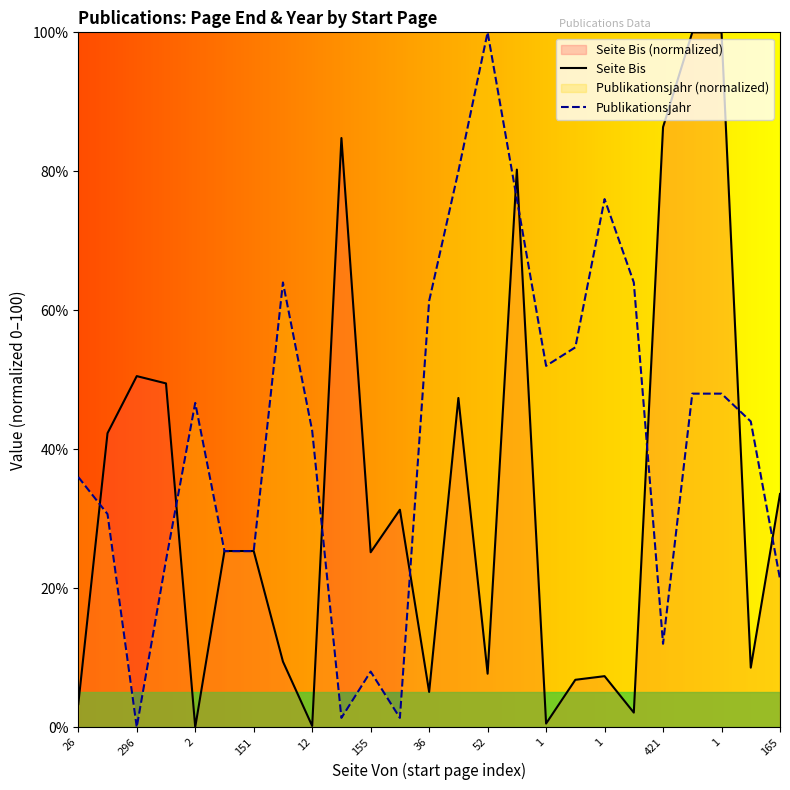

The value of Publikationsjahr at 1 is 84.8. True or false?

False